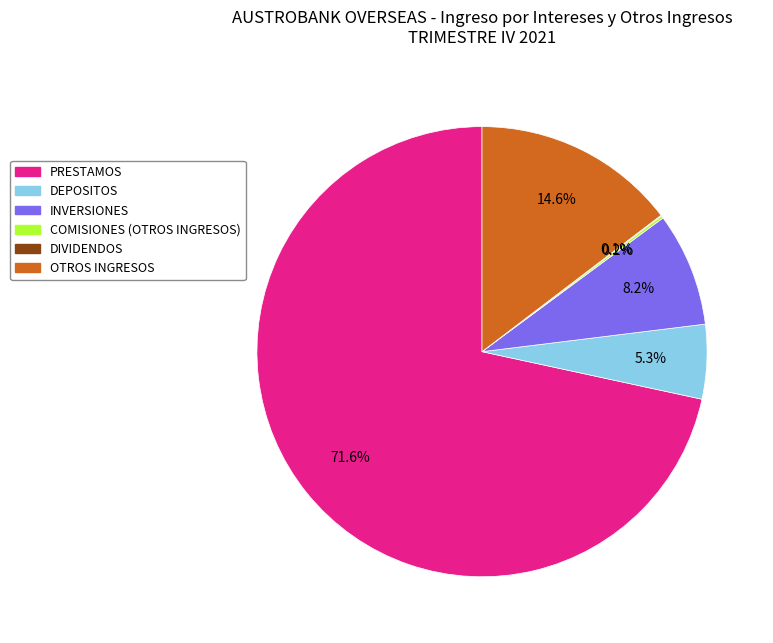

Which category accounts for the majority?

PRESTAMOS